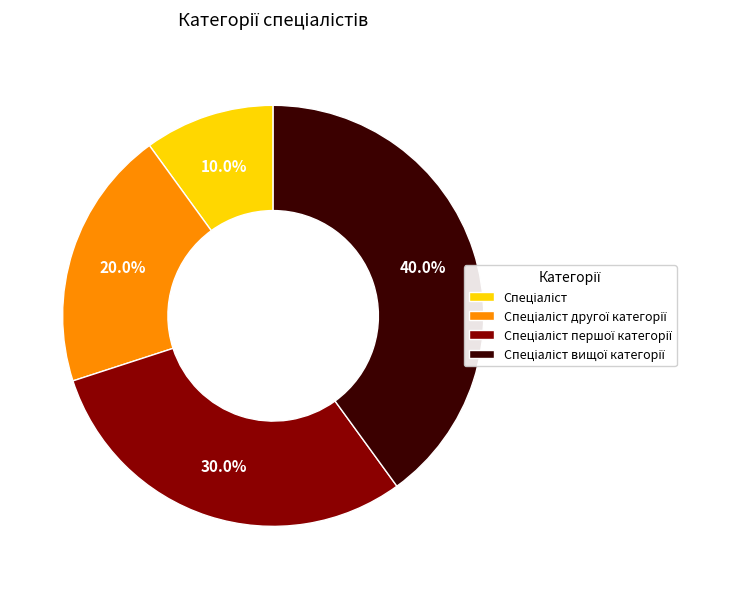

Is there any slice that represents more than half of the pie?

No